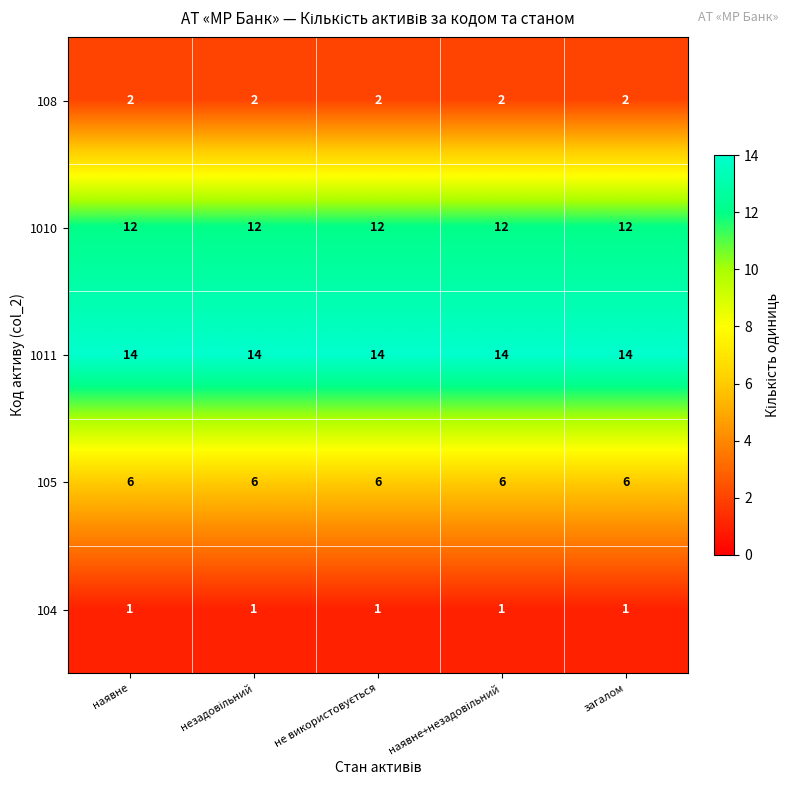

List the series in order of their peak value, highest first.

1011, 1010, 105, 108, 104